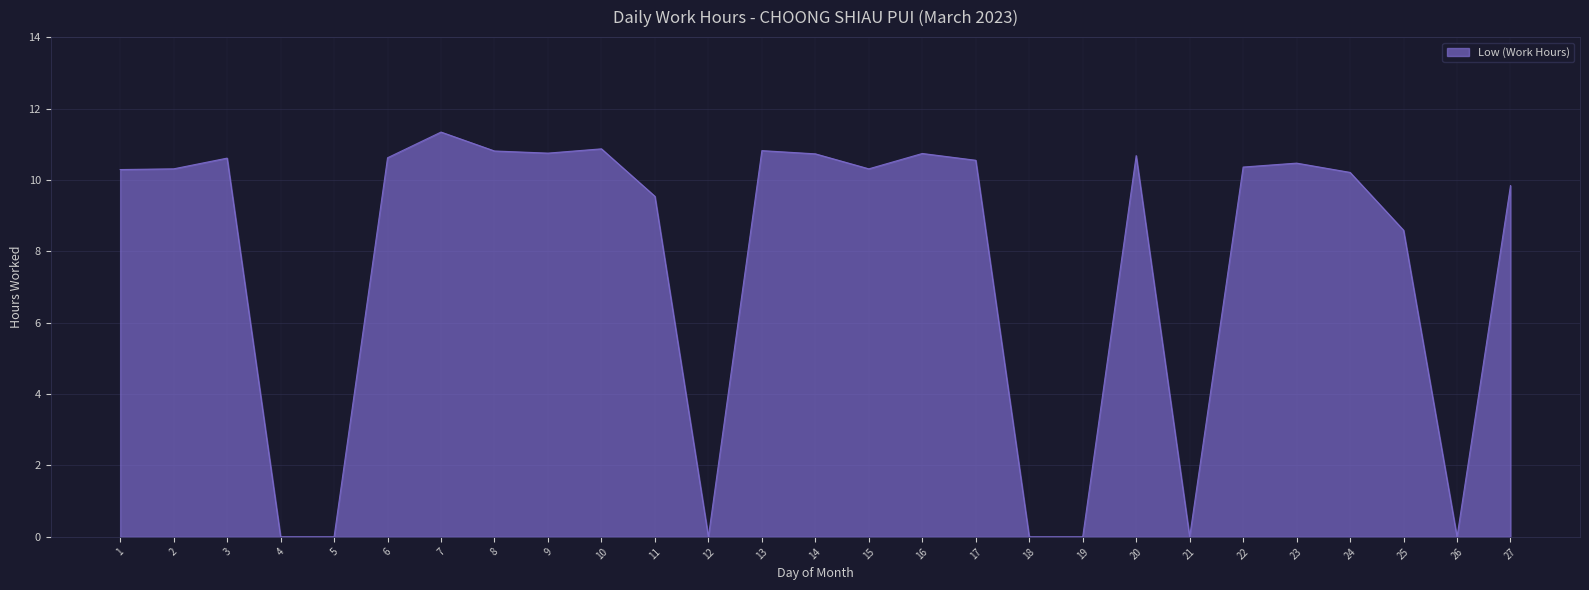

Which label corresponds to the largest value in the chart?

7